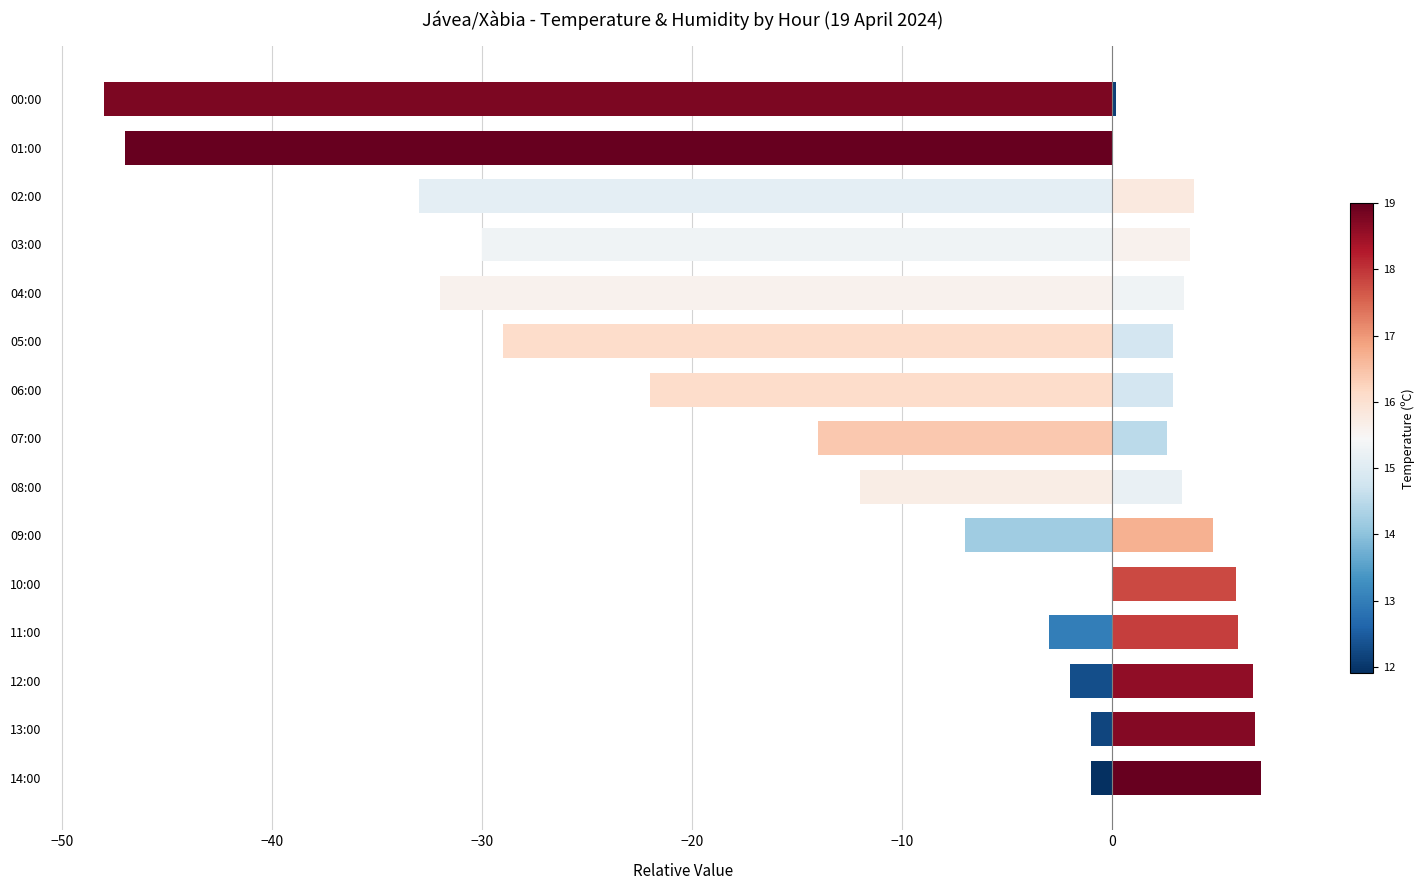

Which series changed the most between 06:00 and 00:00?

Humidity (%)